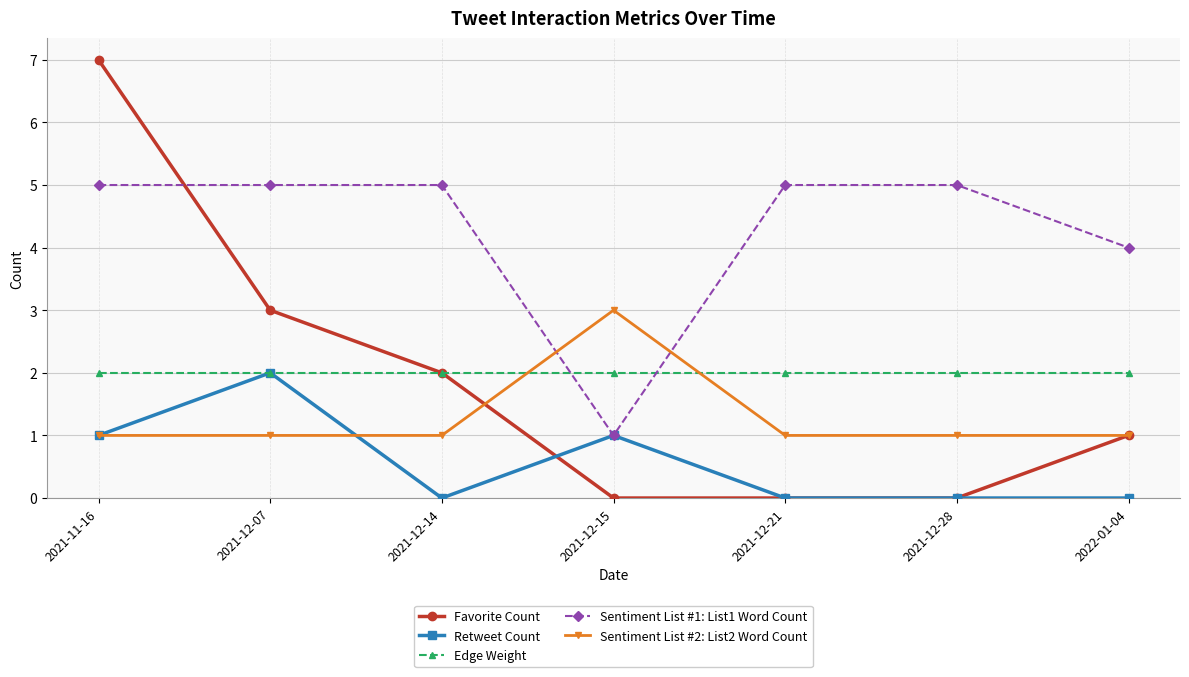

Does the chart display data point markers on the line(s)?

Yes